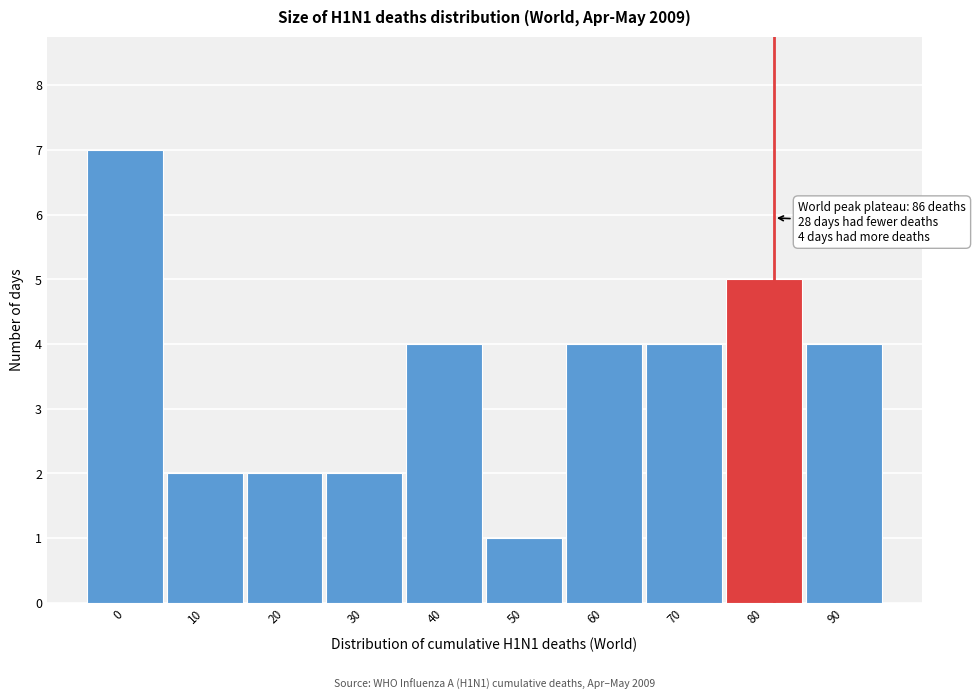

Reading right to left, what are all the values shown in this chart?

90=4	80=5	70=4	60=4	50=1	40=4	30=2	20=2	10=2	0=7